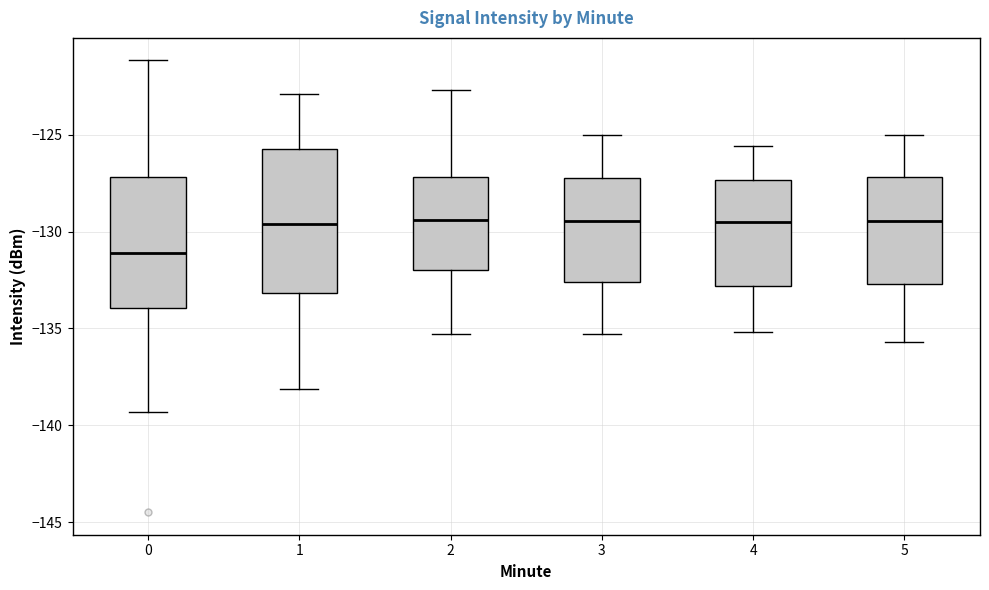

Comparing the boxes themselves (not the whiskers), which one is the tallest?

1